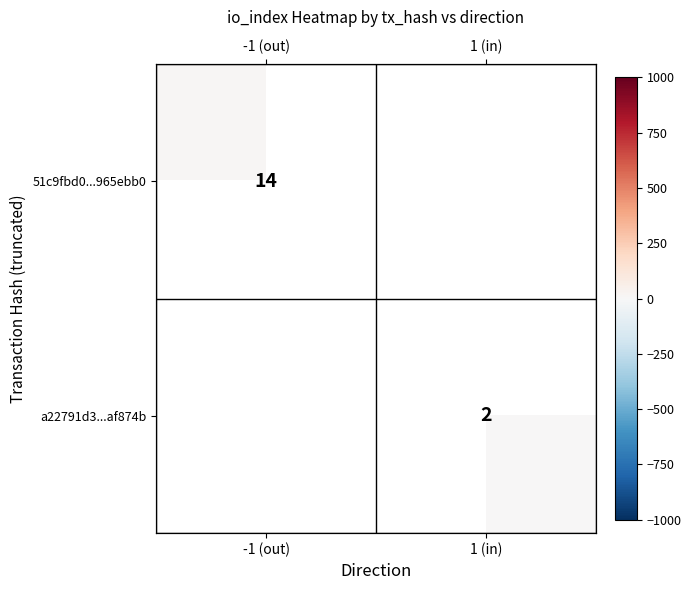

True or false: 51c9fbd0...965ebb0 has a value of 18.4 at -1 (out).

False